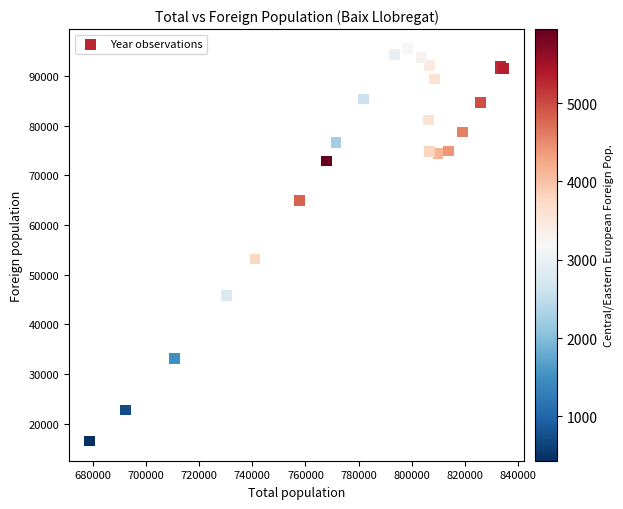

What Y value in the scatter plot is closest to 55986?

53151